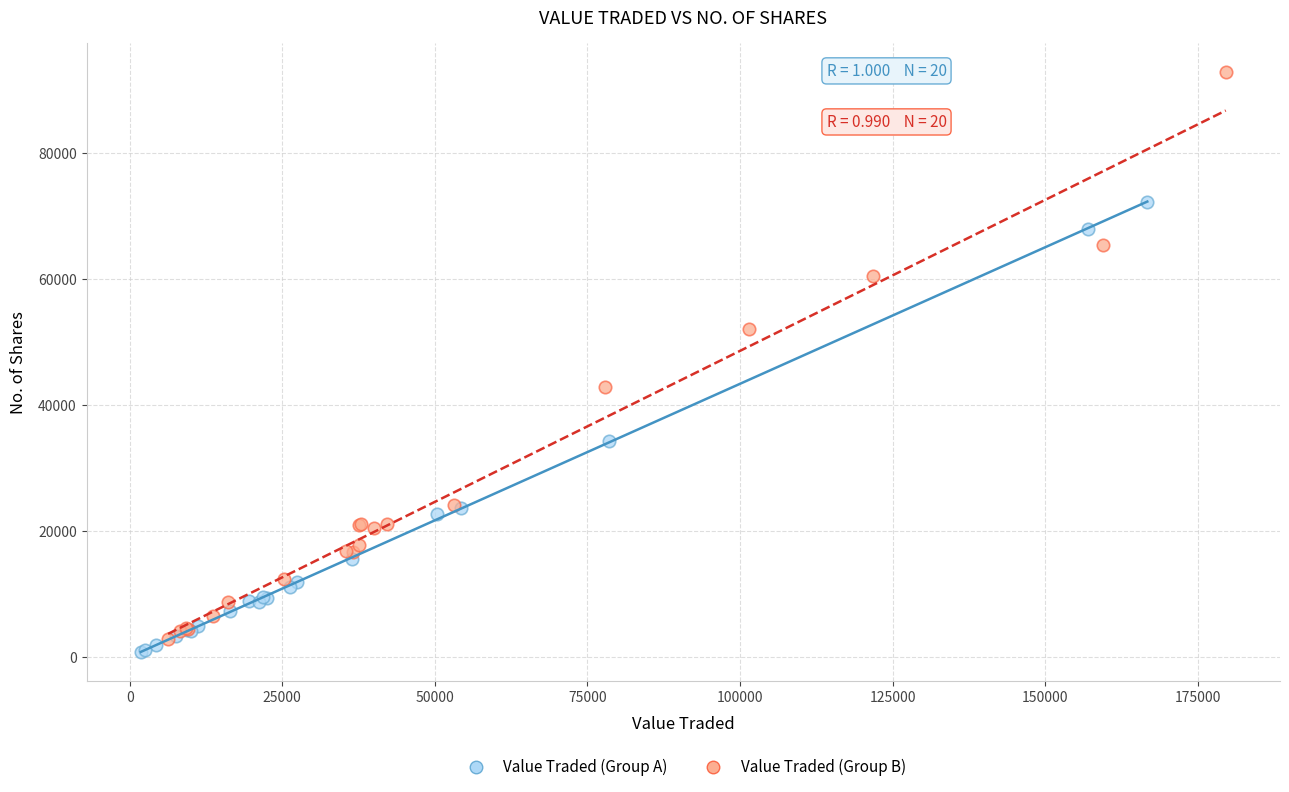

What are all the series names shown in the legend?

Value Traded (Group A), Value Traded (Group B)